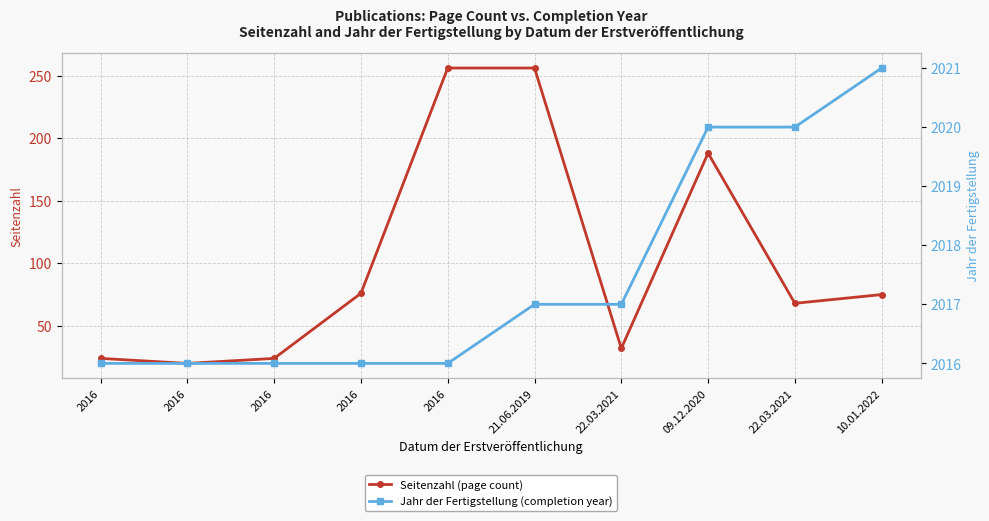

Which category has the lowest value across all series?

2016